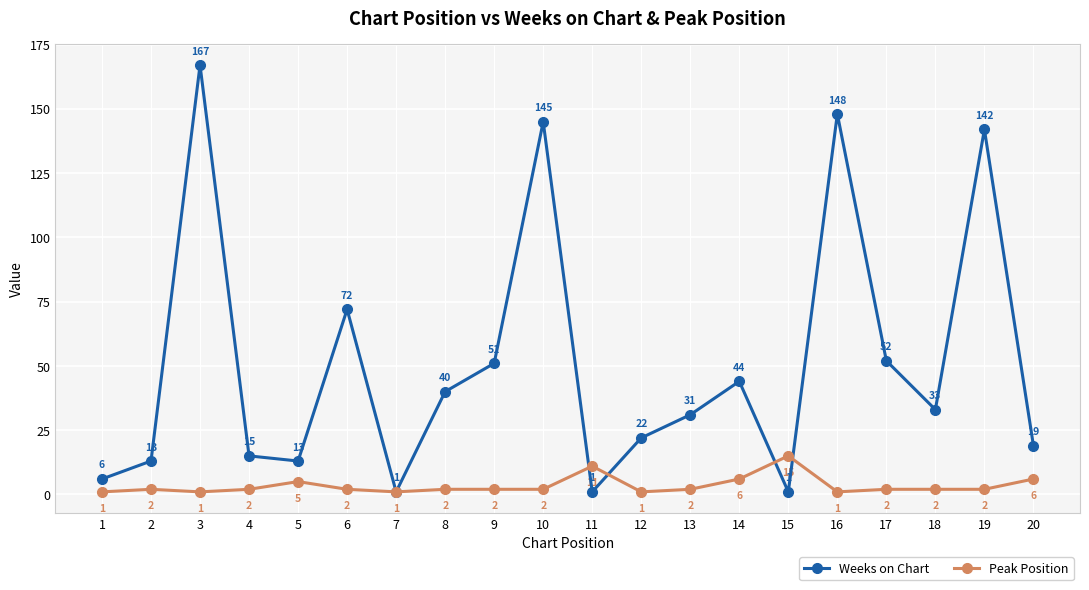

Reading right to left, list all the values displayed in this chart.

Weeks on Chart: 19	142	33	52	148	1	44	31	22	1	145	51	40	1	72	13	15	167	13	6
Peak Position: 6	2	2	2	1	15	6	2	1	11	2	2	2	1	2	5	2	1	2	1